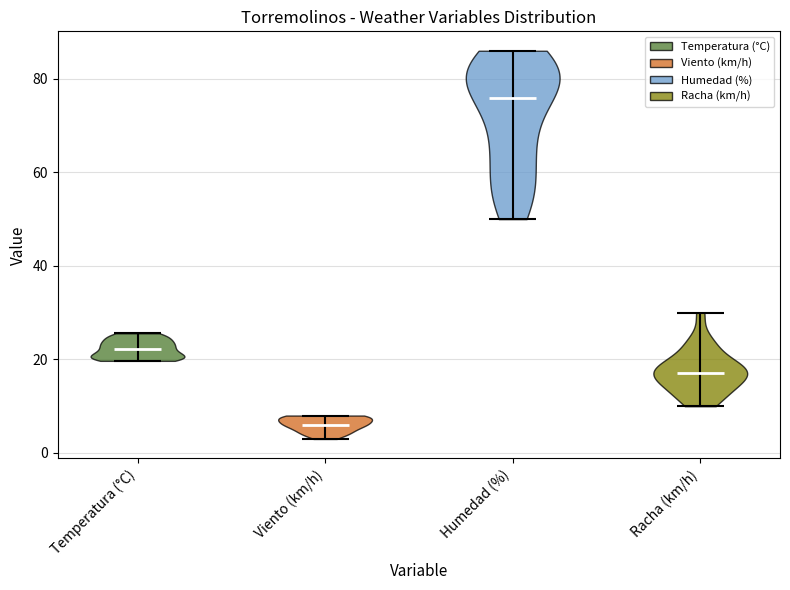

Which violin has the highest median line?

Humedad (%)